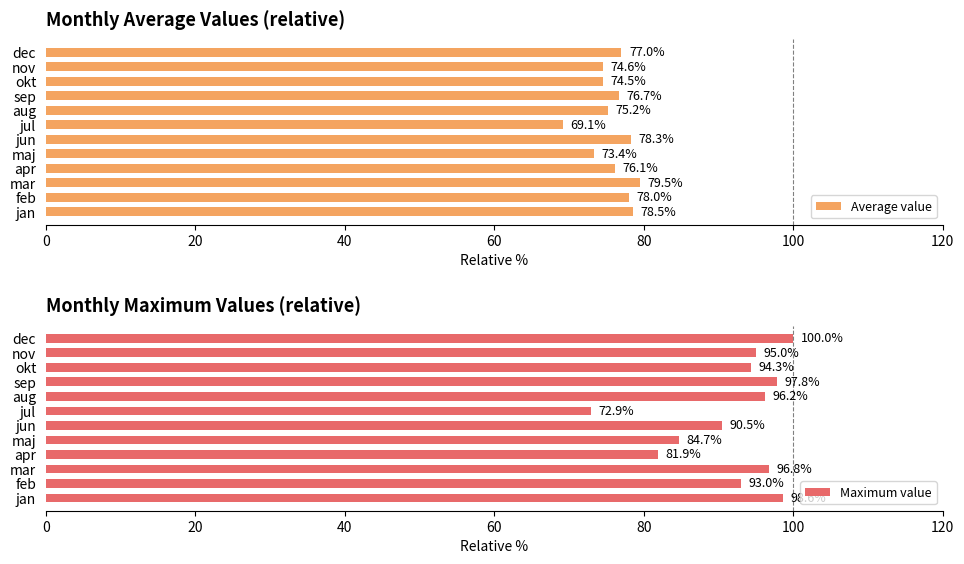

How many data points in Average value are less than 76?

5